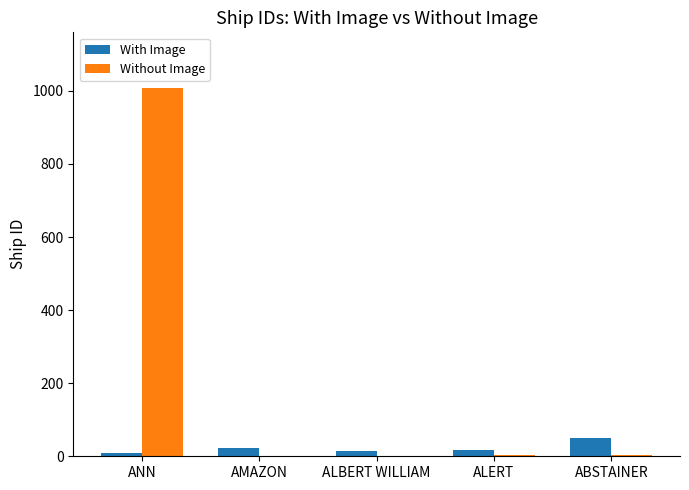

Which series has the largest total across all categories?

Without Image